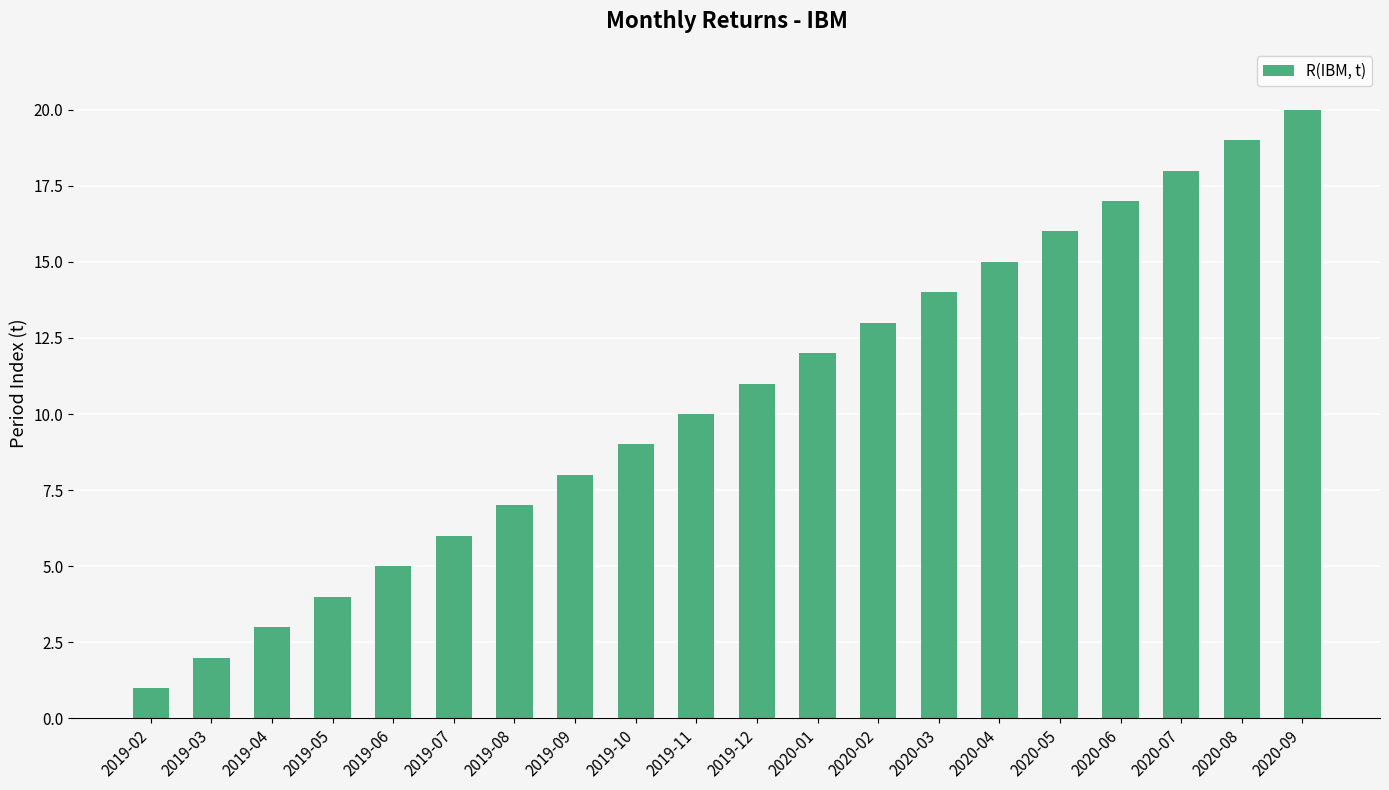

How many data points does each series have?

20